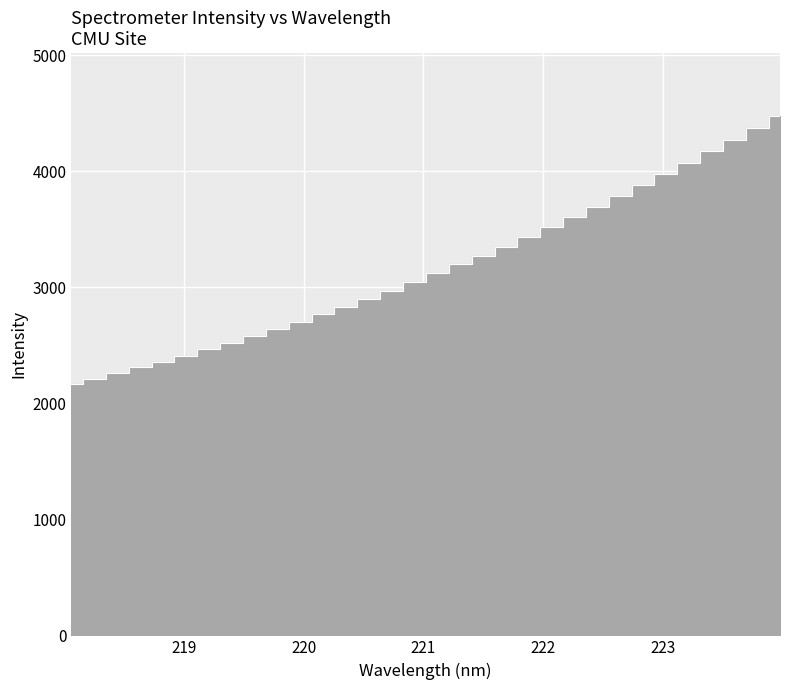

What position from the right is 223.5987?

3